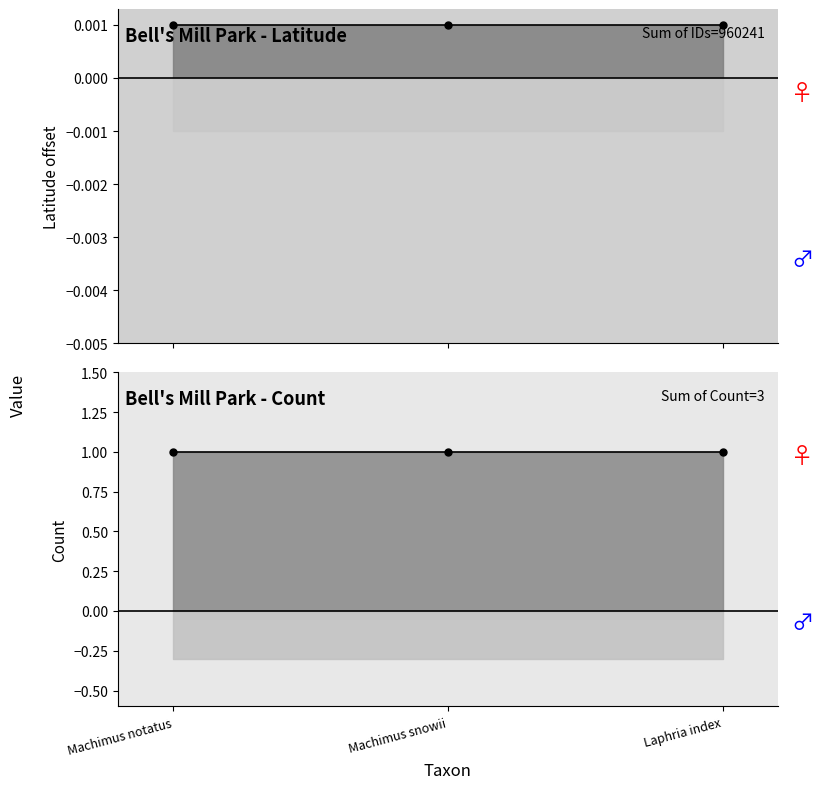

At which category is the sum across all series the highest?

Machimus notatus